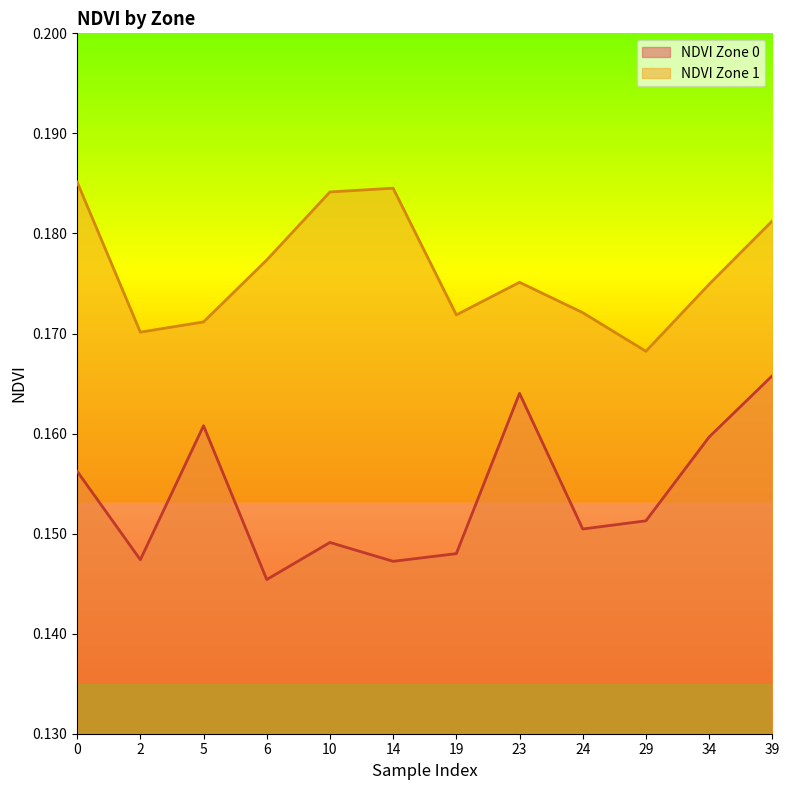

What is the value of the NDVI Zone 1 point at the 11th from the left?

0.2